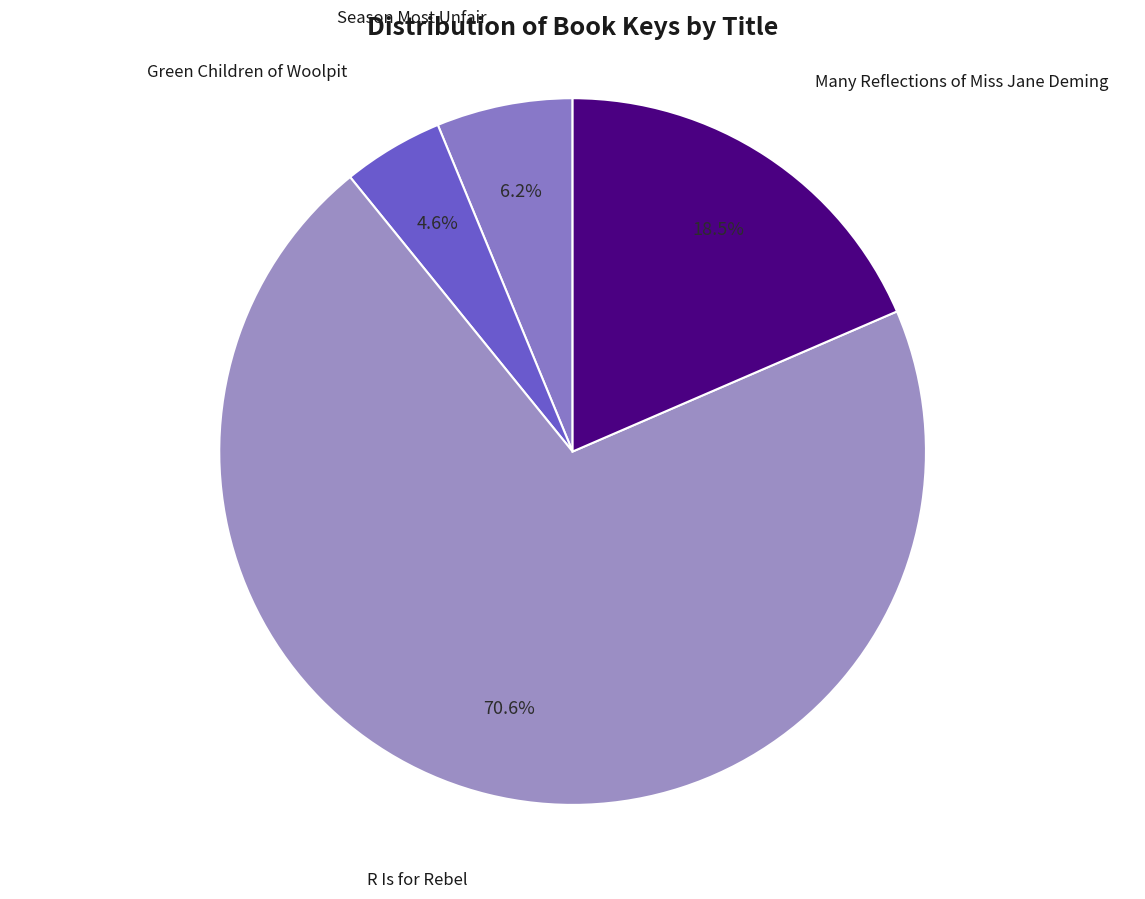

Count the number of slices in the pie.

4